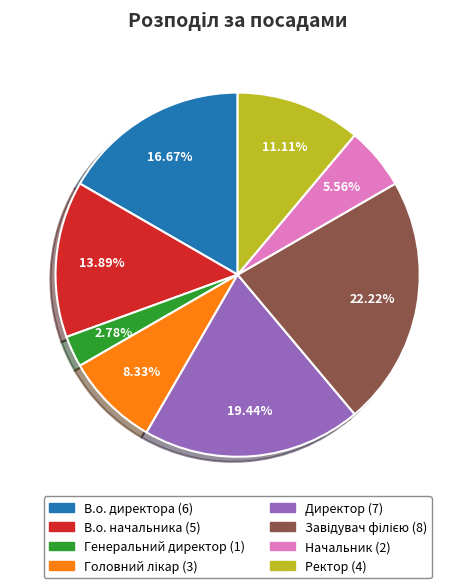

Approximately how many times larger is the value at В.о. директора compared to Ректор?

1.5